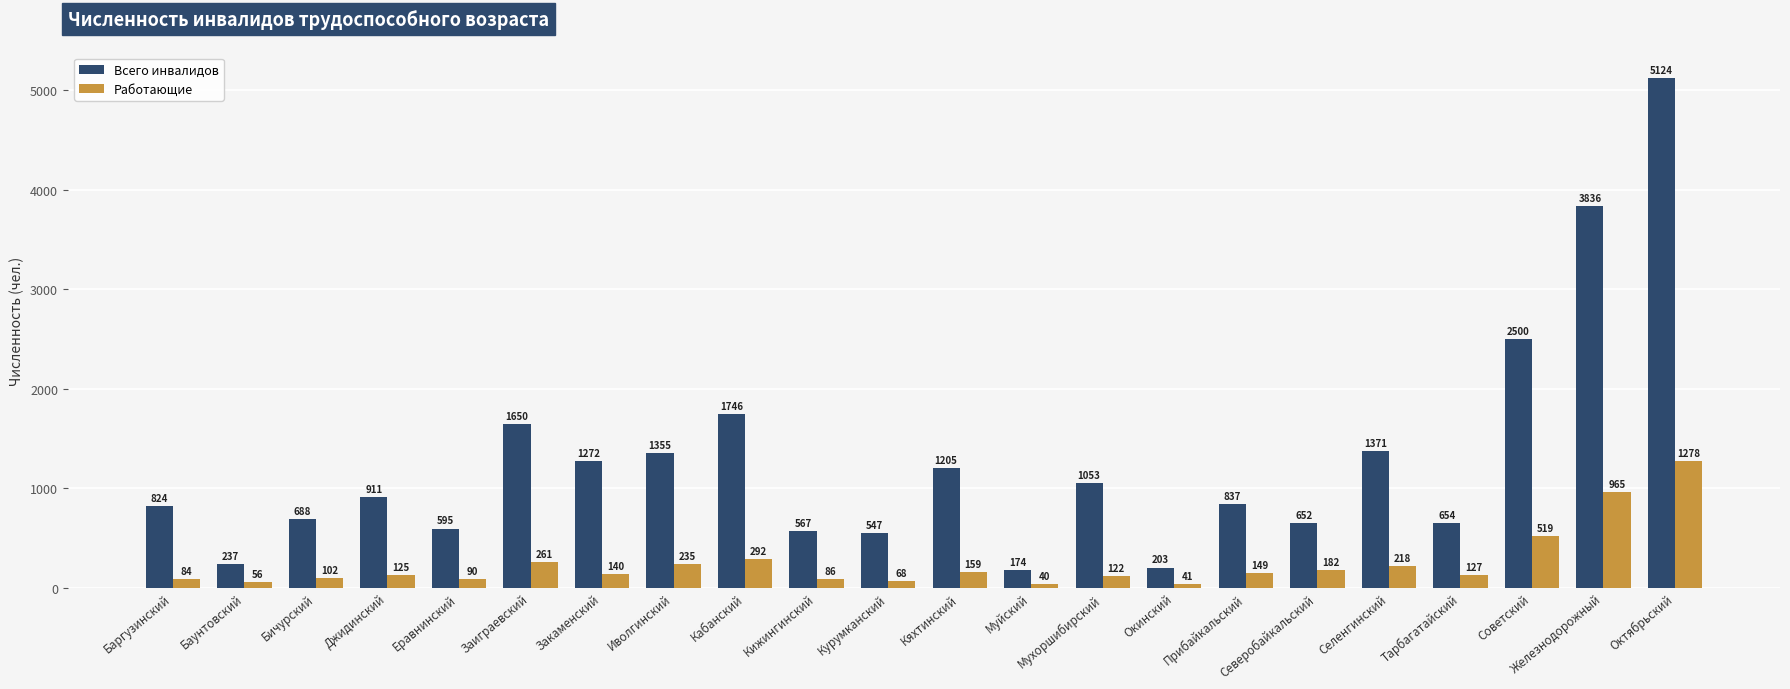

Which category has the lowest value across all series?

Муйский